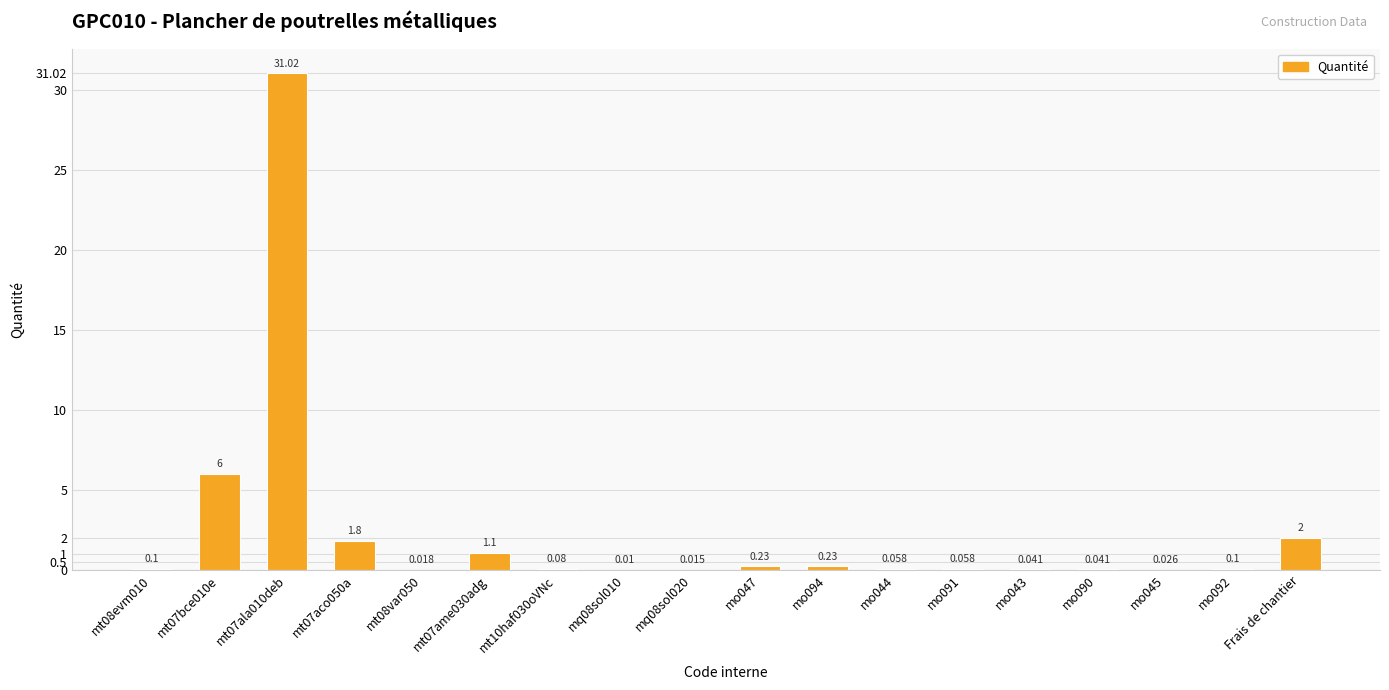

Reading right to left, list all the values displayed in this chart.

Frais de chantier=2.0	mo092=0.1	mo045=0.0	mo090=0.0	mo043=0.0	mo091=0.1	mo044=0.1	mo094=0.2	mo047=0.2	mq08sol020=0.0	mq08sol010=0.0	mt10haf030oVNc=0.1	mt07ame030adg=1.1	mt08var050=0.0	mt07aco050a=1.8	mt07ala010deb=31.0	mt07bce010e=6.0	mt08evm010=0.1